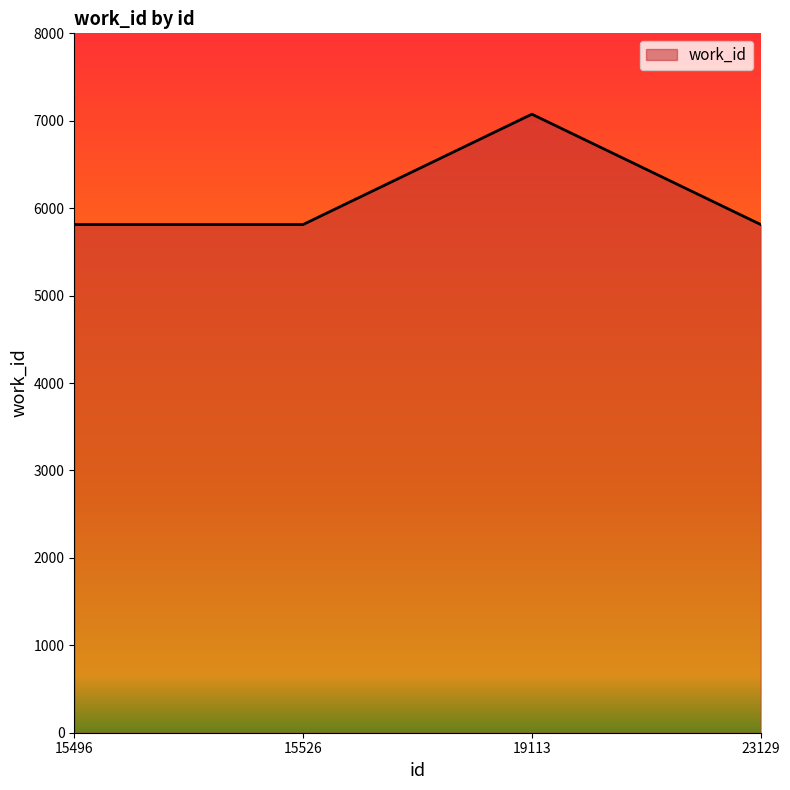

Count the number of values greater than 5813.

1